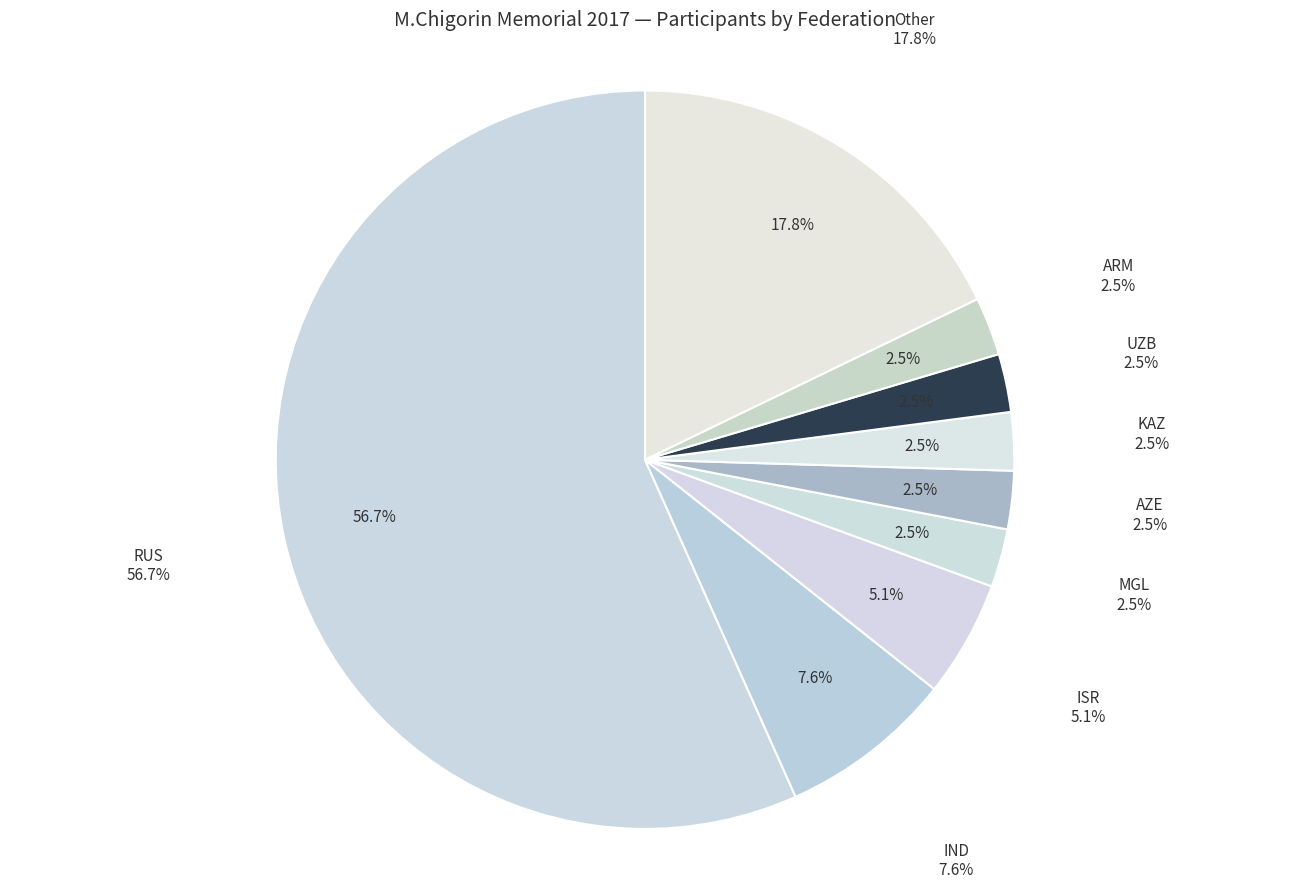

Rank the categories by value from highest to lowest.

RUS, Other, IND, ISR, MGL, AZE, KAZ, UZB, ARM